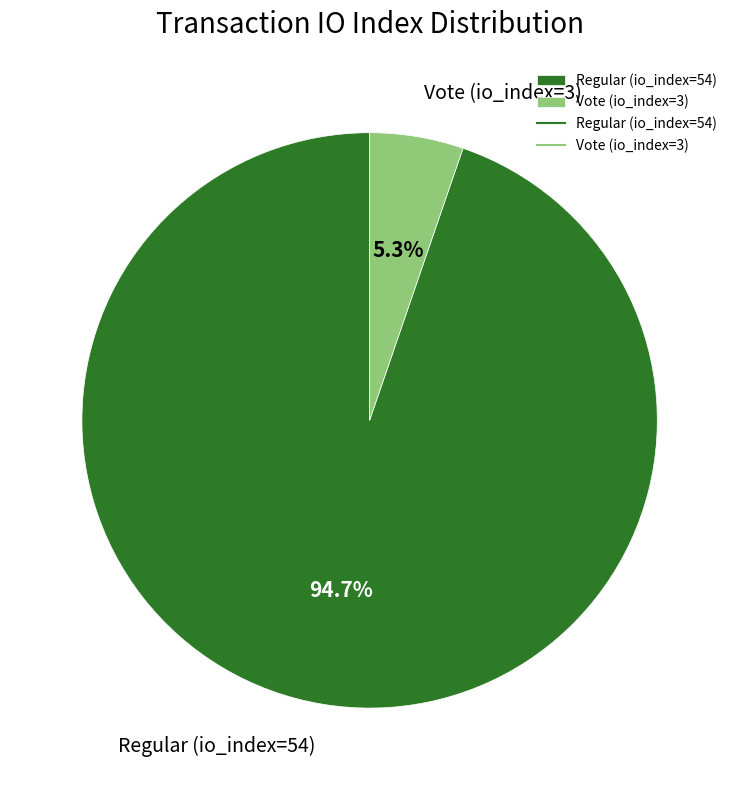

Does Regular (io_index=54) represent more than half of the total?

Yes